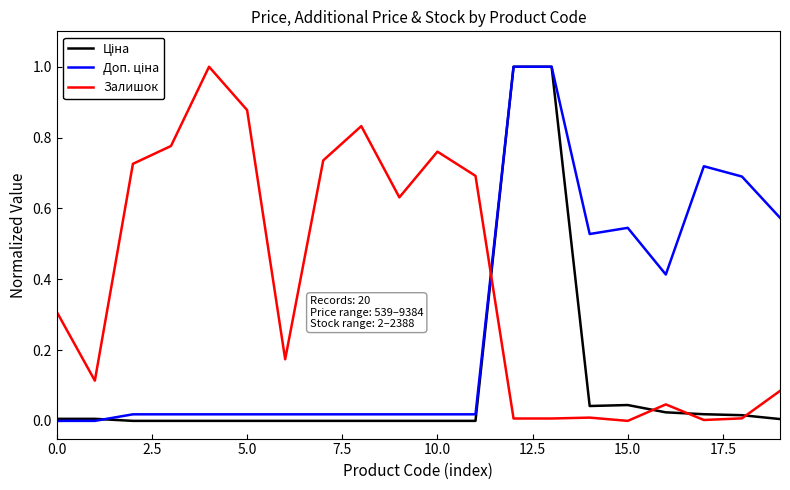

Does the chart have visible grid lines?

No